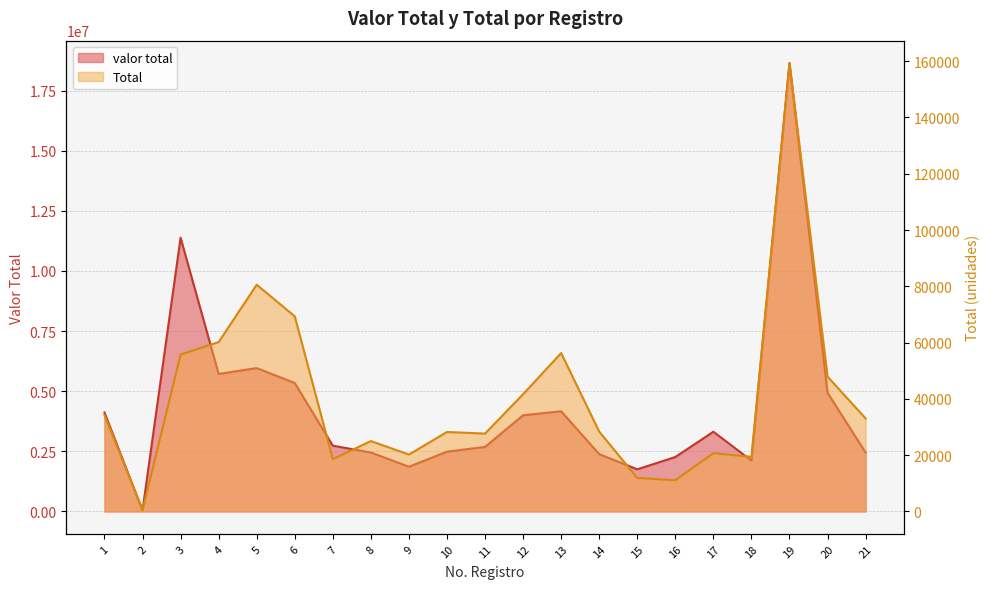

What is the total value across all series at 8?

2476980